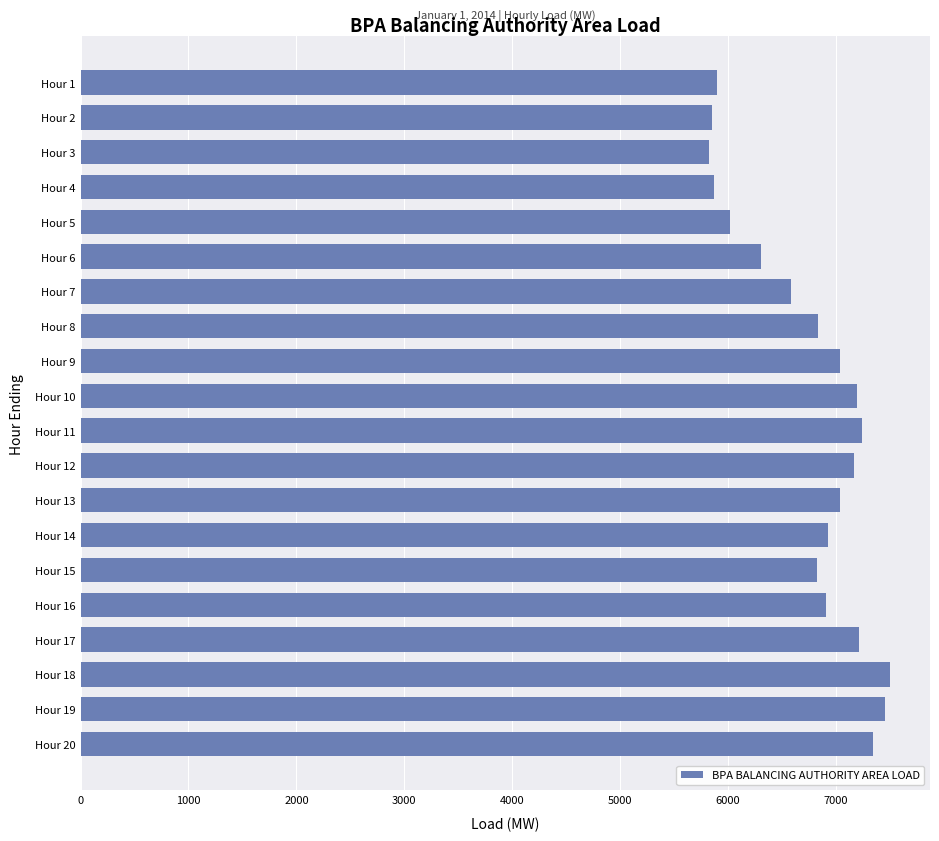

What is the change in value from Hour 2 to Hour 16?

+1051